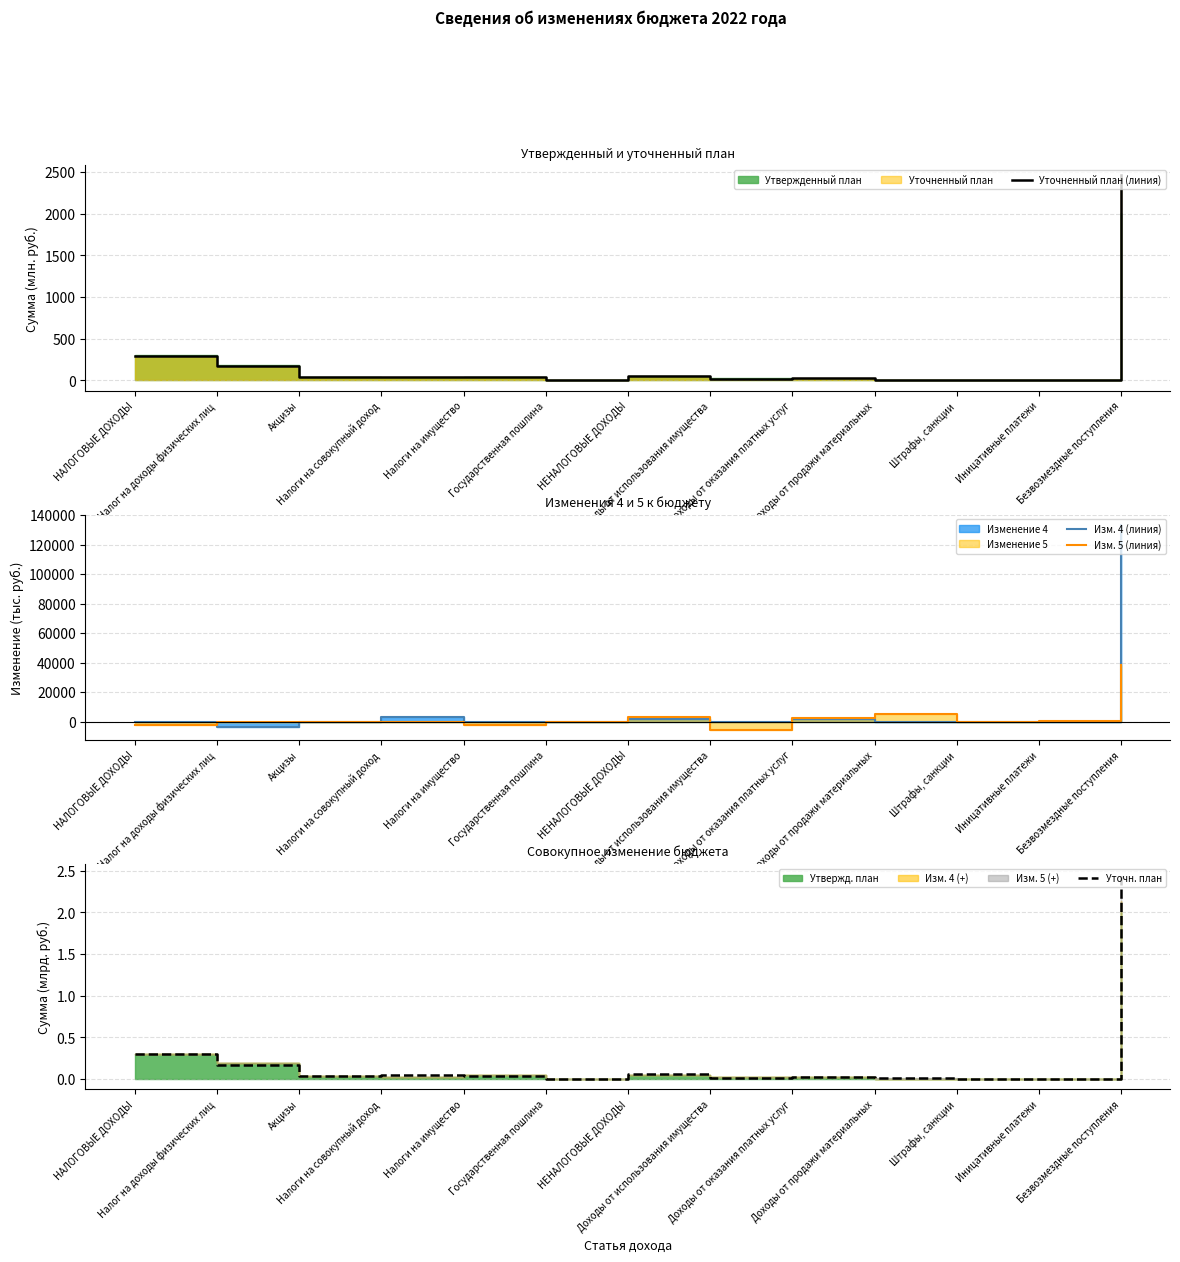

Reading left to right, list all the values displayed in this chart.

Уточненный план (линия): 297.9	172.3	37.4	45.7	37.6	4.8	54.7	17.5	27.2	6.0	0.8	3.2	2458.1
Изм. 4 (линия): 0.0	-3500.0	0.0	3500.0	0.0	0.0	2047.8	0.0	2101.8	0.0	0.0	-54.0	133458.0
Изм. 5 (линия): -2281.7	0.0	0.0	0.0	-2281.7	0.0	3118.1	-5422.9	2683.1	5422.9	0.0	435.0	38643.9
Уточн. план: 0.3	0.2	0.0	0.0	0.0	0.0	0.1	0.0	0.0	0.0	0.0	0.0	2.5